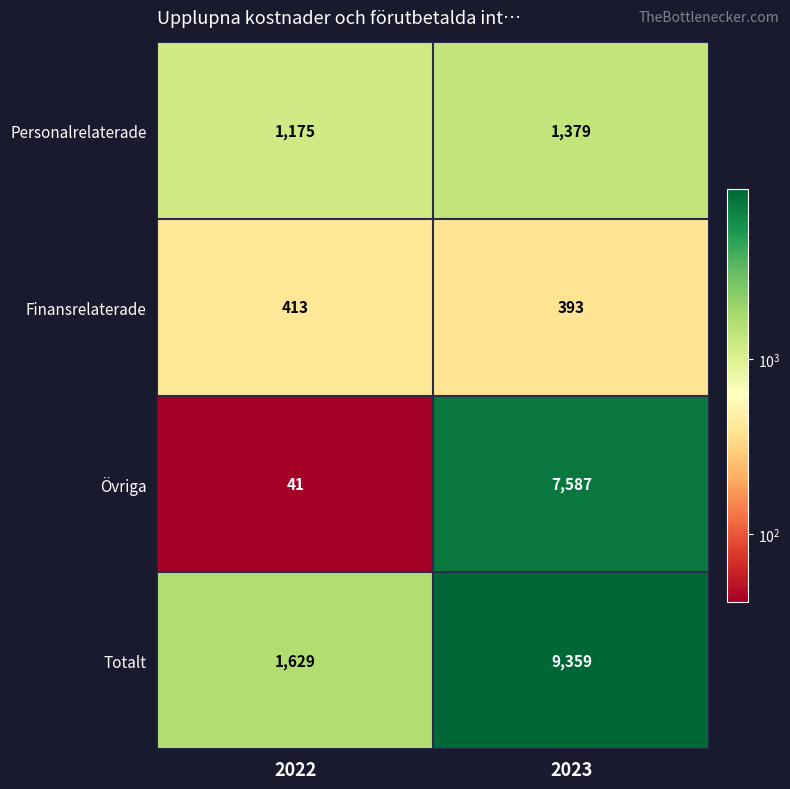

What is the lowest value of the Finansrelaterade series?

393